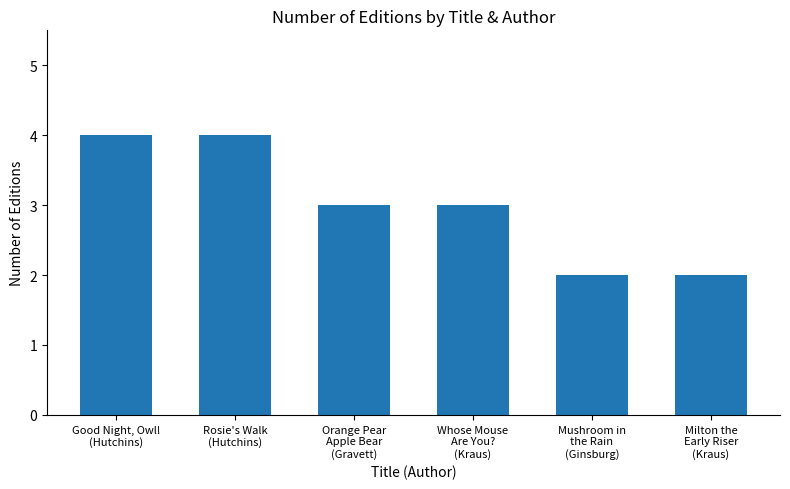

Does the chart contain any negative values?

No